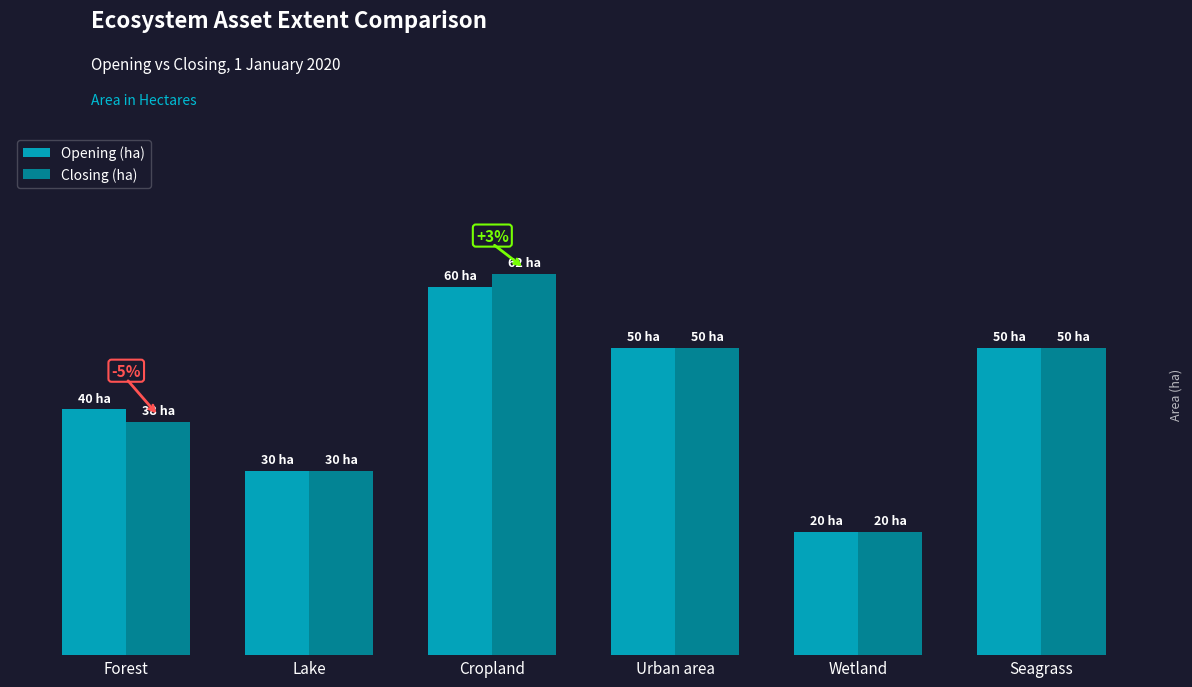

Does the chart contain any negative values?

No